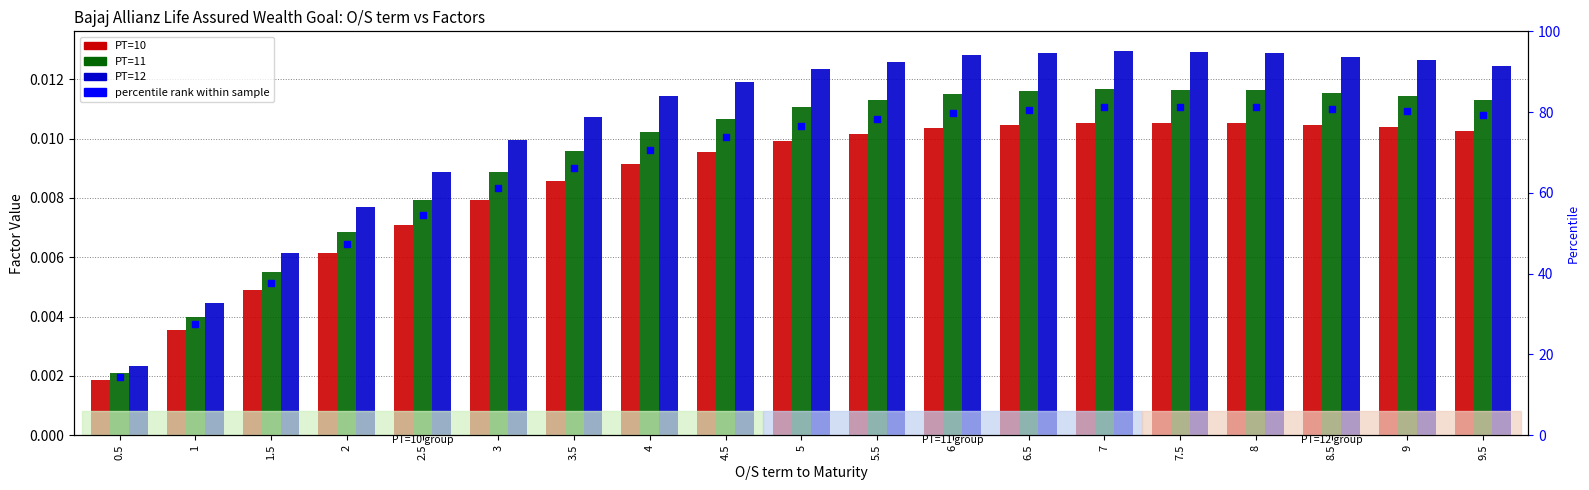

What is the total value across all series at 2.5?

54.6